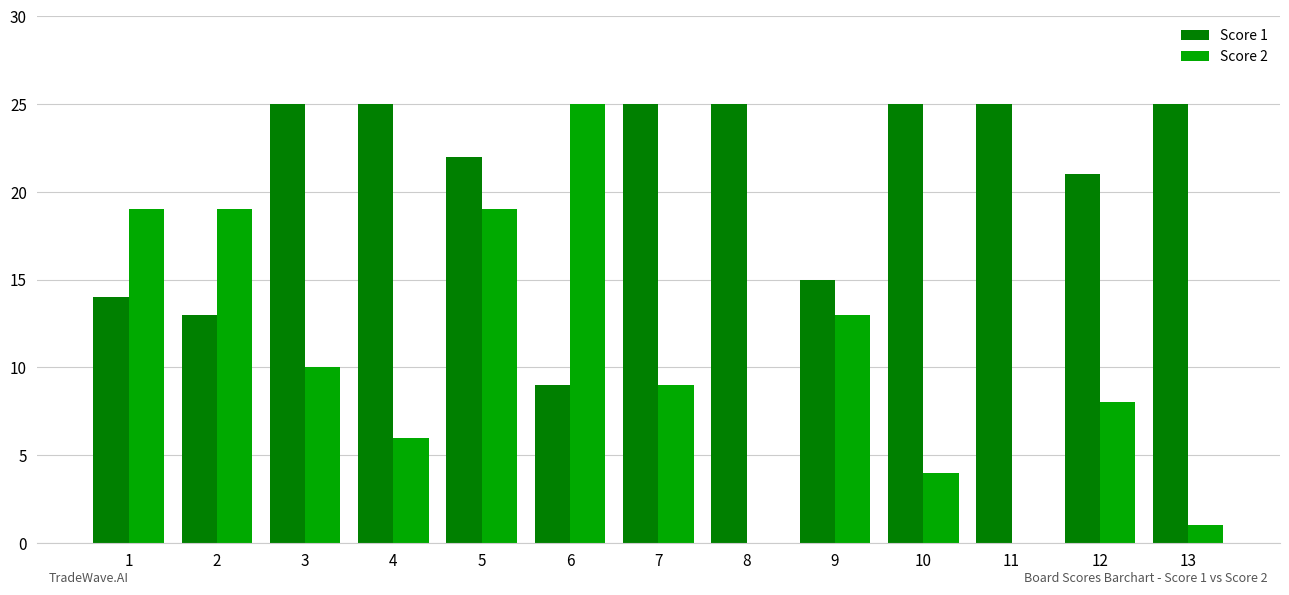

What are all the series names shown in the legend?

Score 1, Score 2